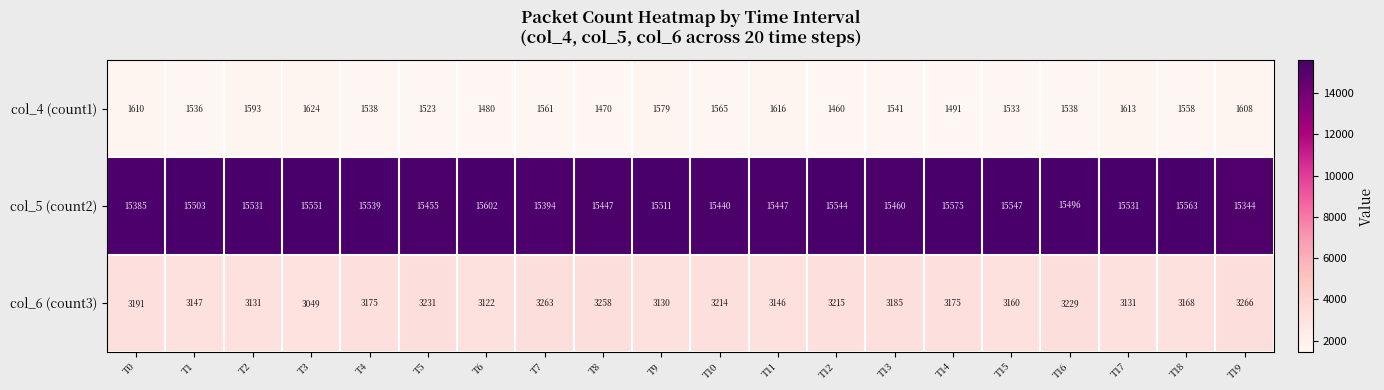

What is the sum of the col_5 (count2) values at T1 and T10?

30943